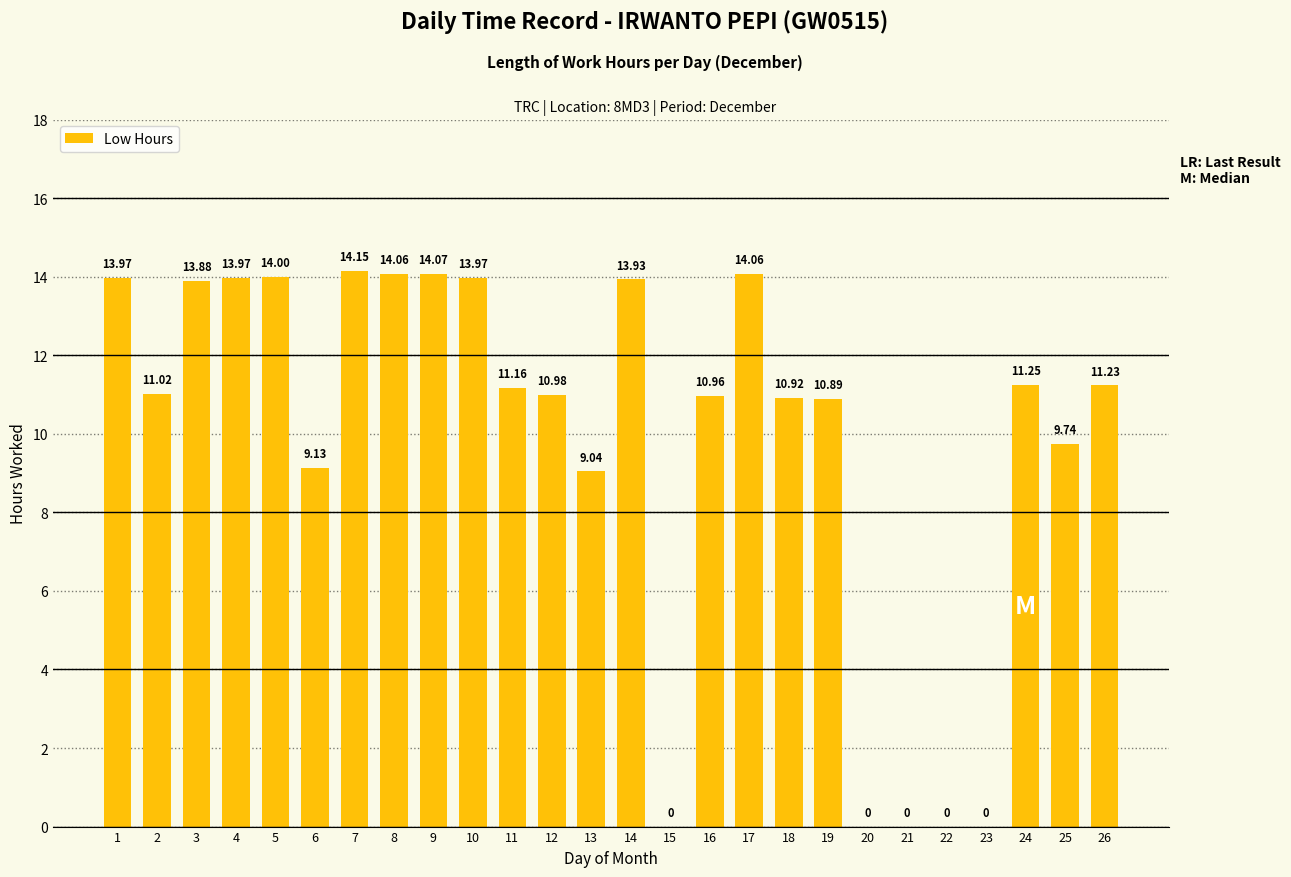

How many values are above zero?

21